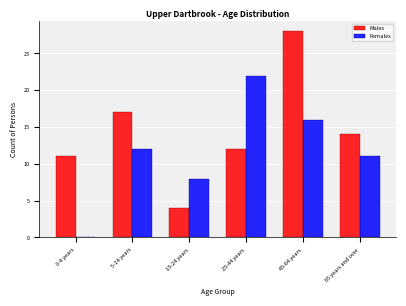

Reading left to right, what are all the values shown in this chart?

Males: 0-4 years=11	5-14 years=17	15-24 years=4	25-44 years=12	45-64 years=28	65 years and over=14
Females: 0-4 years=0	5-14 years=12	15-24 years=8	25-44 years=22	45-64 years=16	65 years and over=11